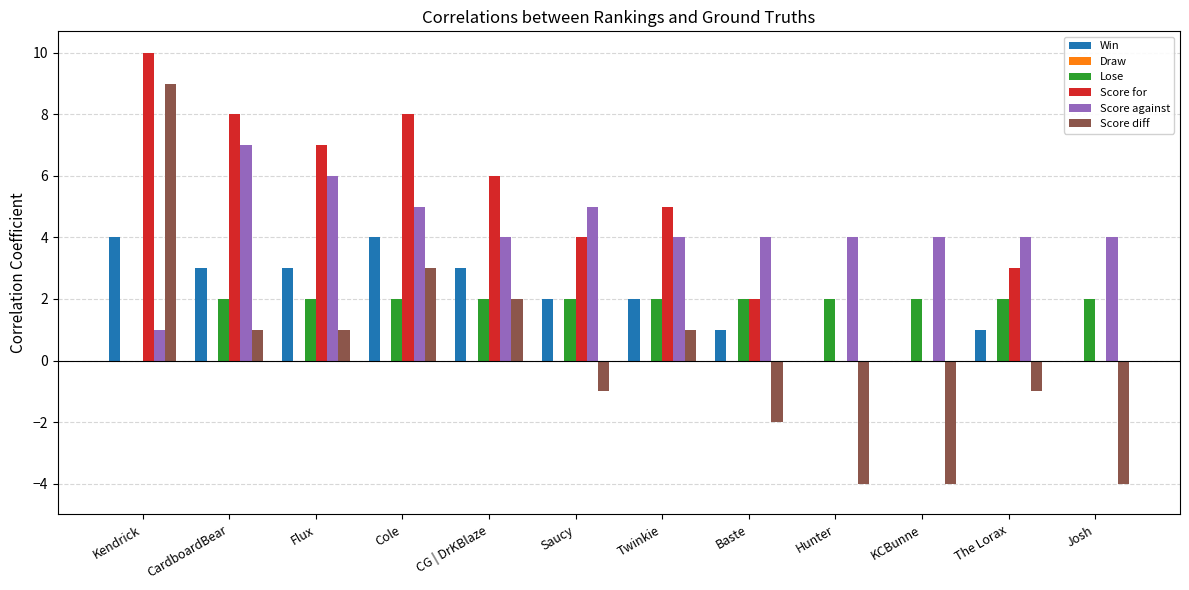

What is the maximum value shown in the chart?

10